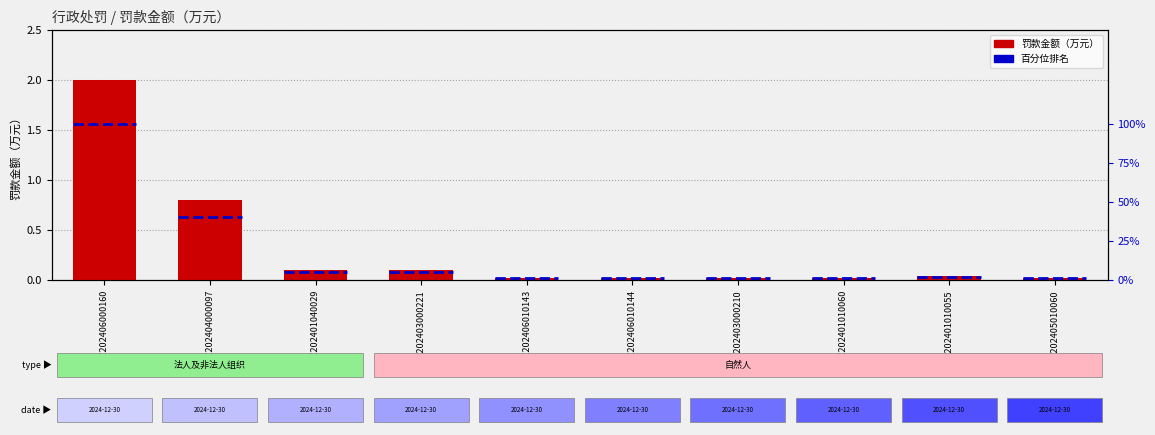

The chart shows a value of 0.0 at JZ202403000210. True or false?

True